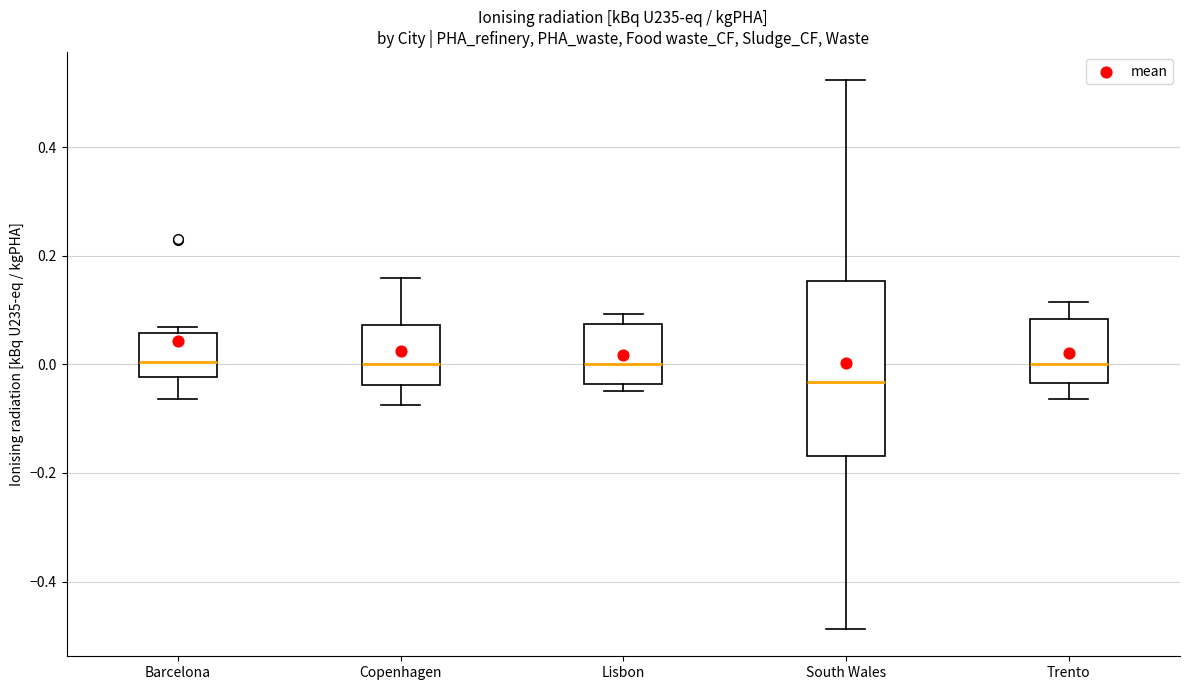

Reading left to right, transcribe this box plot: for each box, give where its median line is, the range the box spans, and where its two whiskers end, as read against the y-axis. The values are not printed on the chart, so give them approximately, as read against the axis.

Barcelona: median 0.00, box -0.02 to 0.06, whiskers -0.06 to 0.06 (just above the box's upper edge)
Copenhagen: median 0.00, box -0.04 to 0.08, whiskers -0.08 to 0.16
Lisbon: median 0.00, box -0.04 to 0.08, whiskers -0.04 (just below the box's lower edge) to 0.10
South Wales: median -0.04, box -0.16 to 0.16, whiskers -0.48 to 0.52
Trento: median 0.00, box -0.04 to 0.08, whiskers -0.06 to 0.12